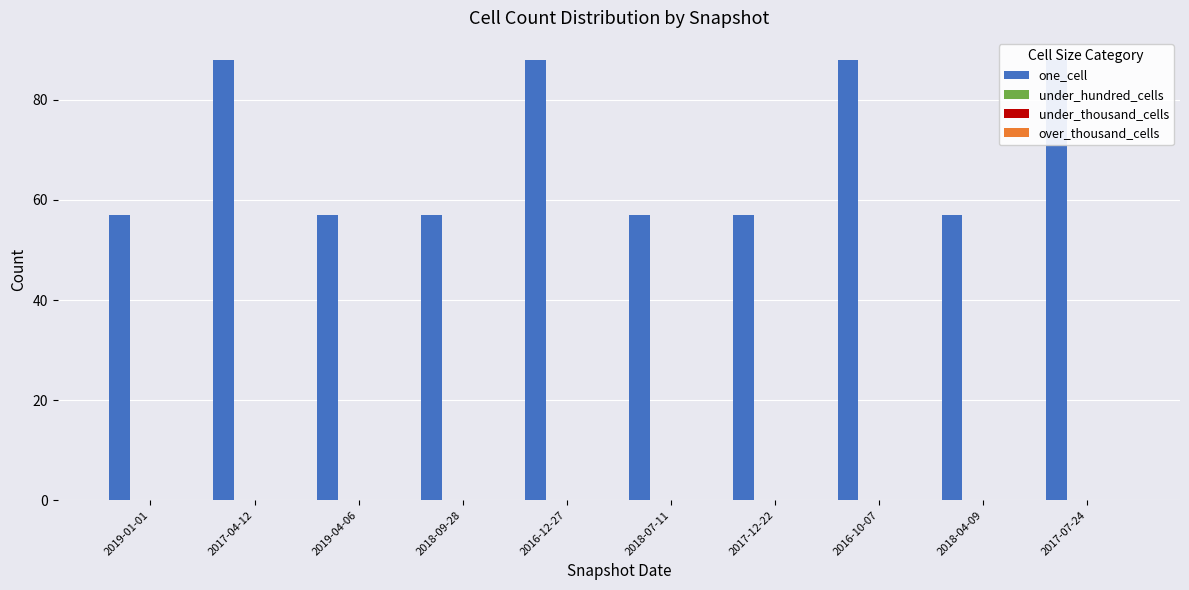

Which series has the widest spread of values?

one_cell